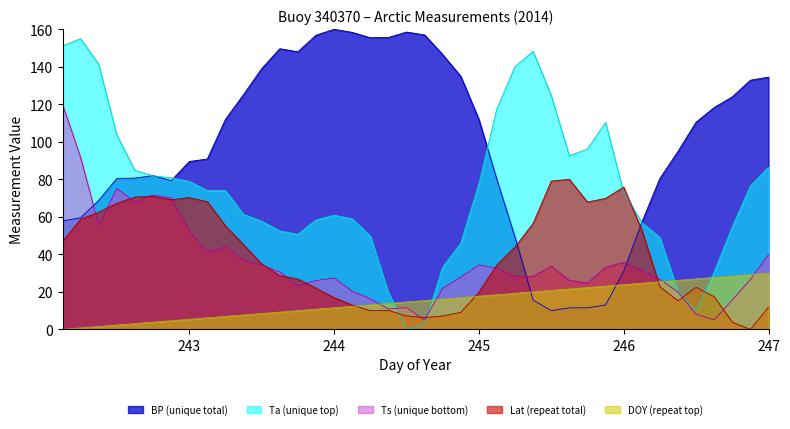

Between 243.25 and 244.5, which series saw the biggest shift?

Ta